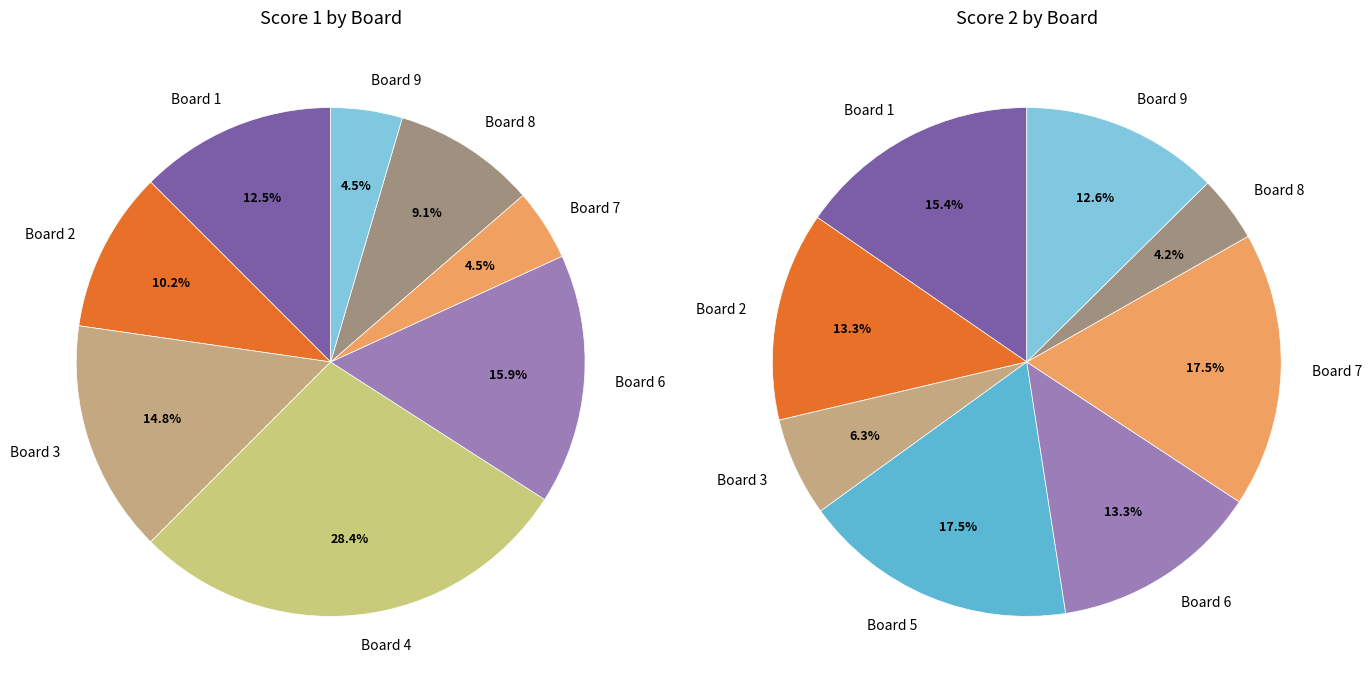

Does 6 represent more than half of the total?

No